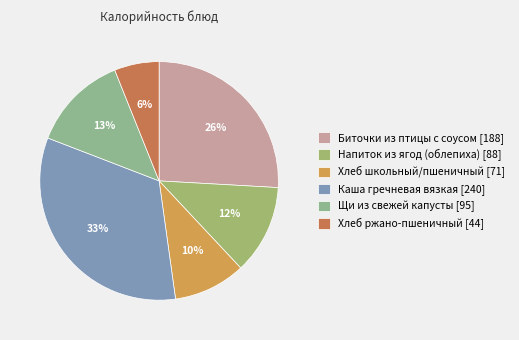

Count the number of slices in the pie.

6